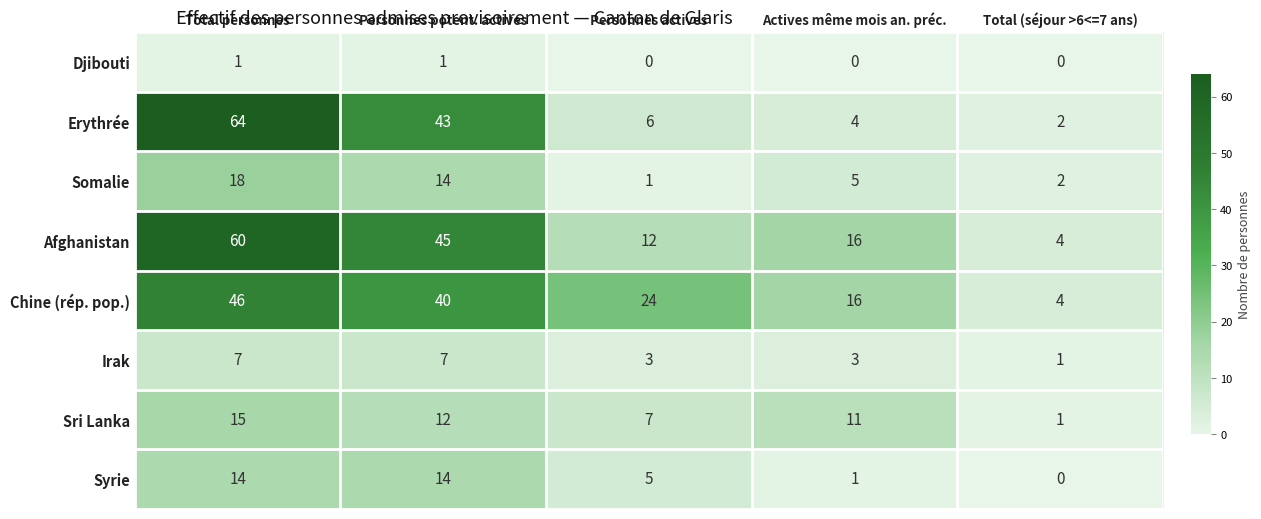

Which series has the largest total across all categories?

Afghanistan